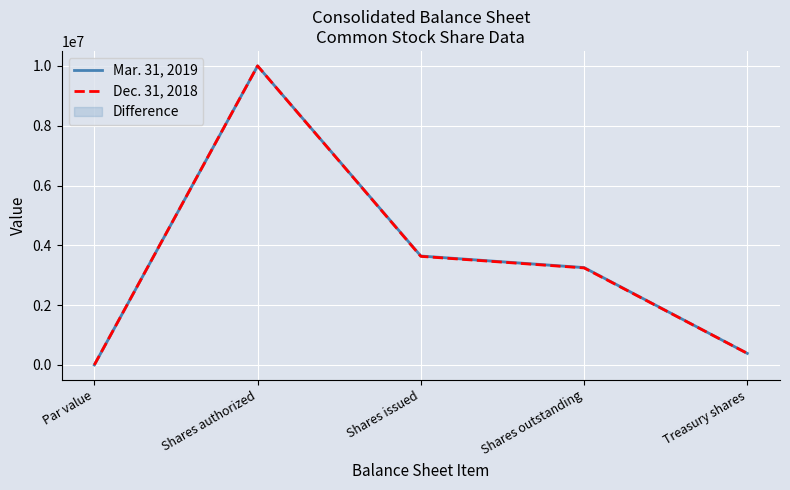

Where does the Mar. 31, 2019 series first go above 3256370?

Shares authorized